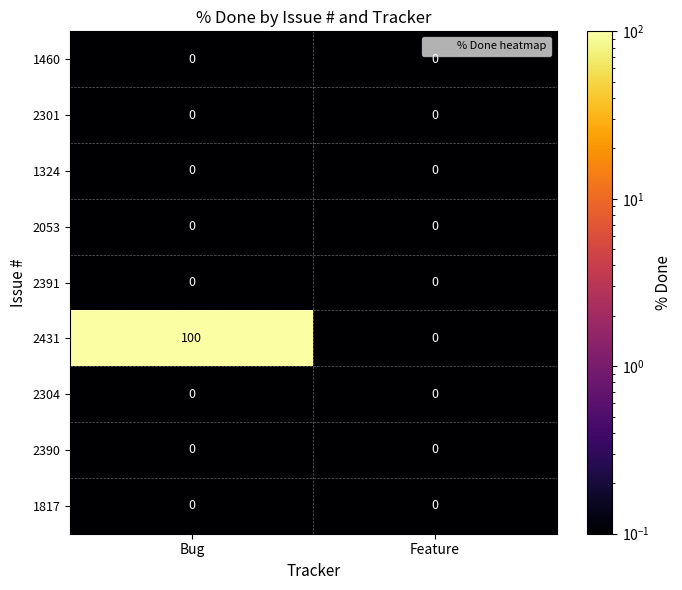

Is it true that 1324 equals 0 at Bug?

True